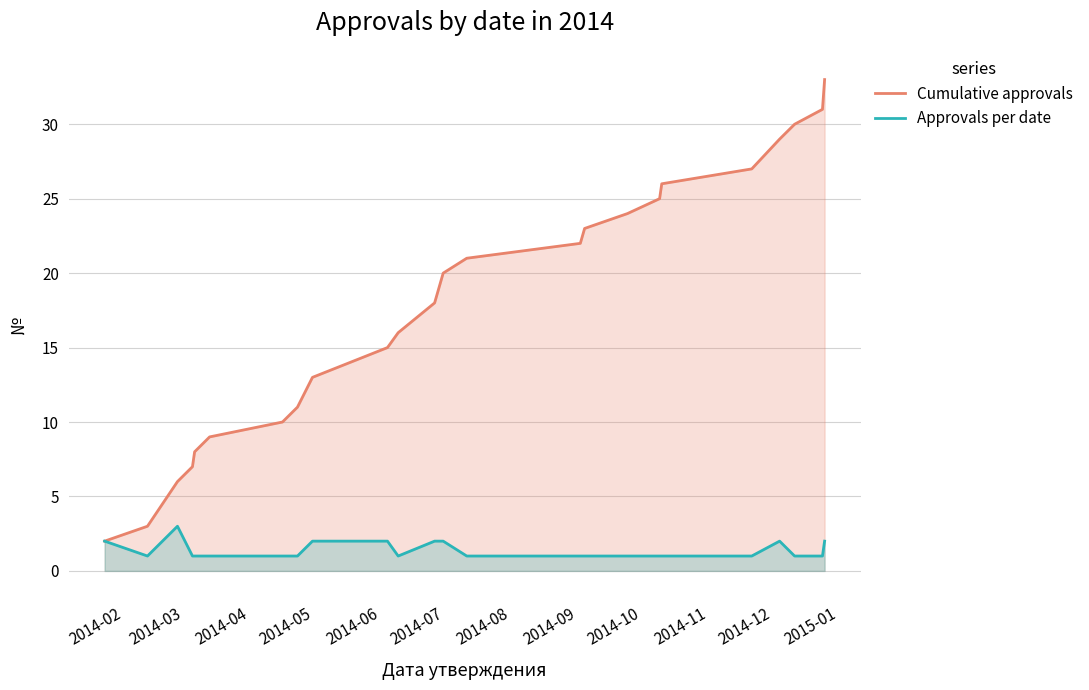

Which series has the largest total across all categories?

Cumulative approvals